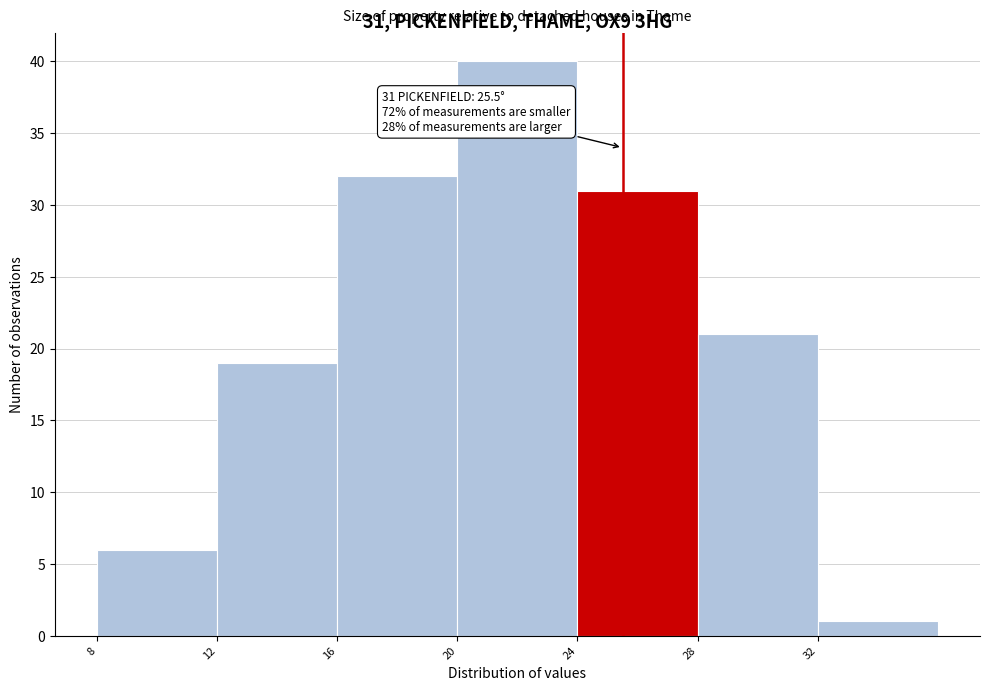

Over which range of the x-axis is the bar tallest?

20 to 24